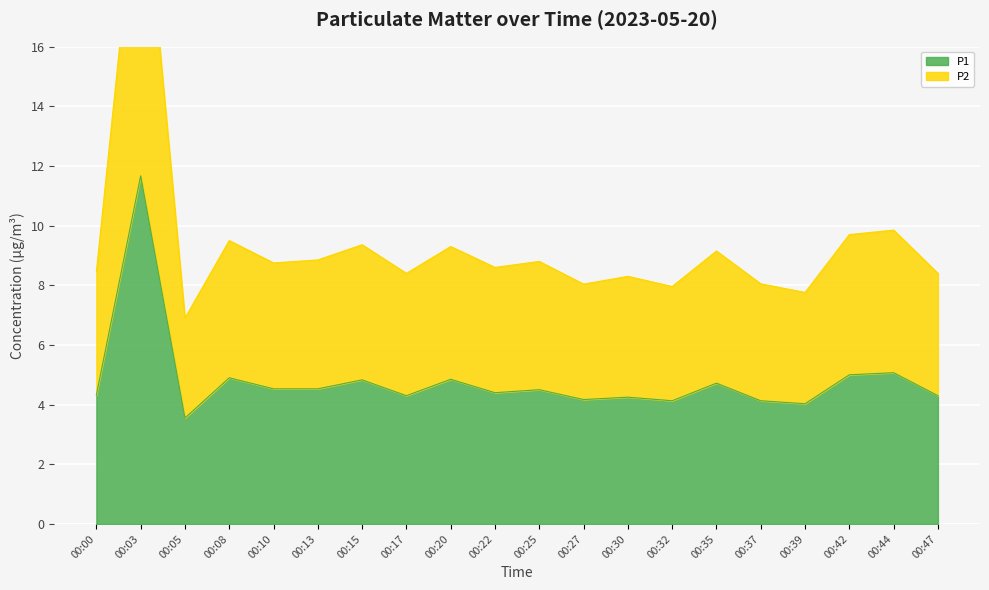

What is the value of the P2 point at the 11th from the left?

8.8